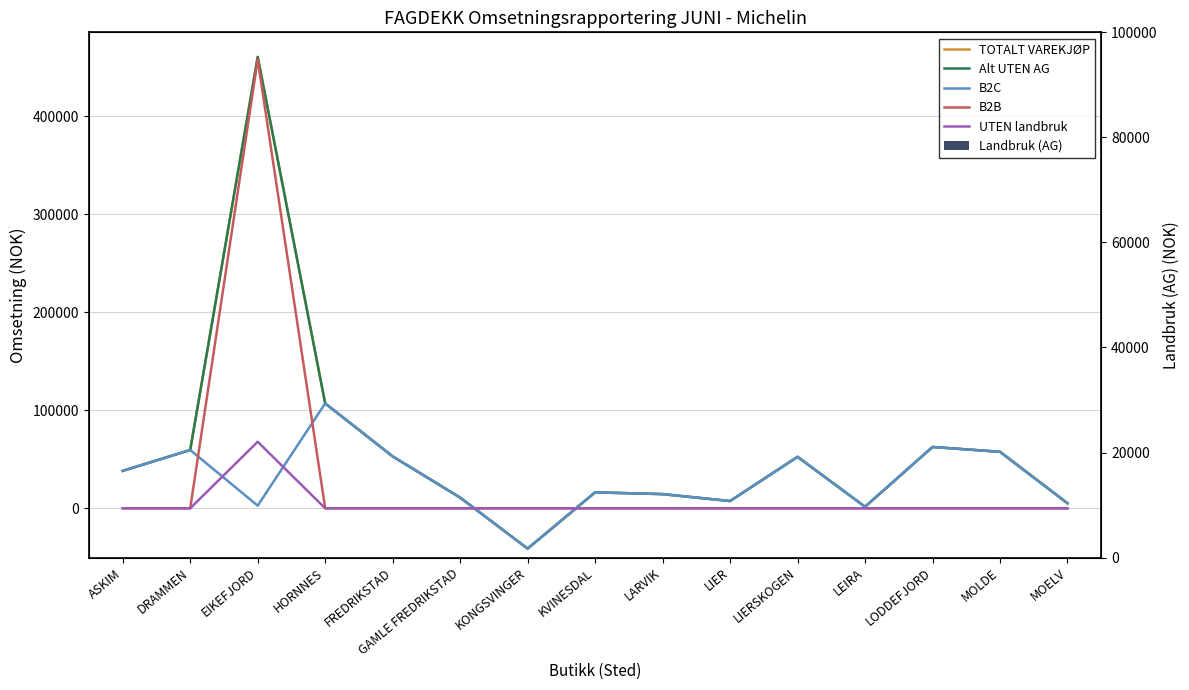

At how many categories does at least one series exceed -14322?

15